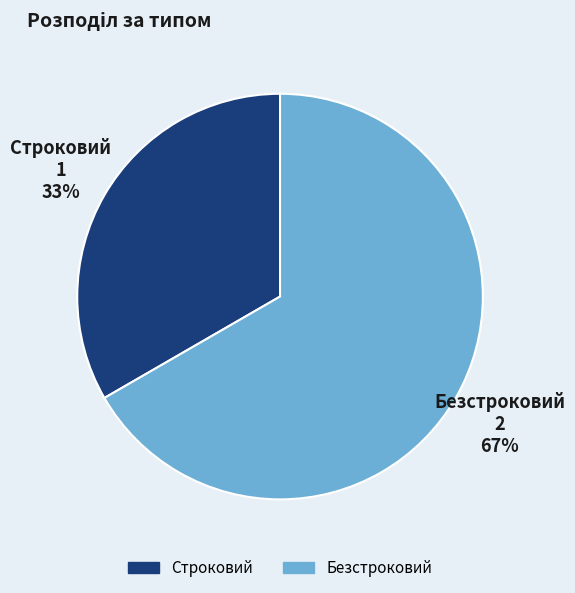

Is the sum of Безстроковий and Строковий greater than half?

Yes